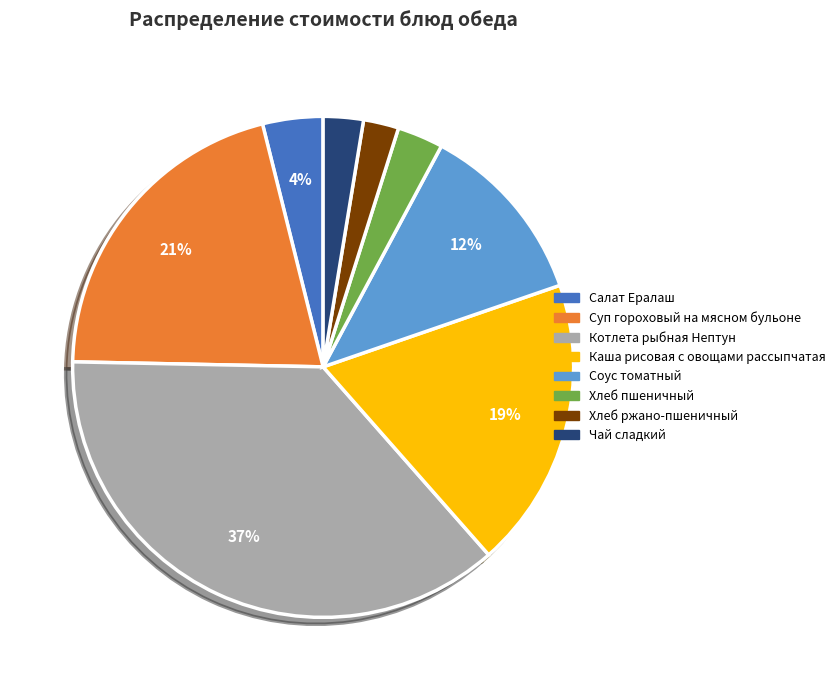

To the nearest percent, what percentage of the pie is Суп гороховый на мясном бульоне?

21%